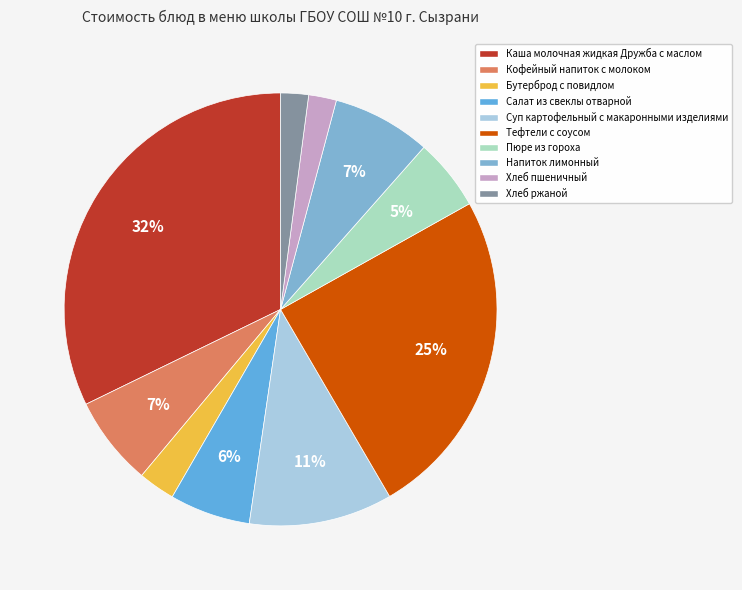

How many slices are in this pie chart?

10